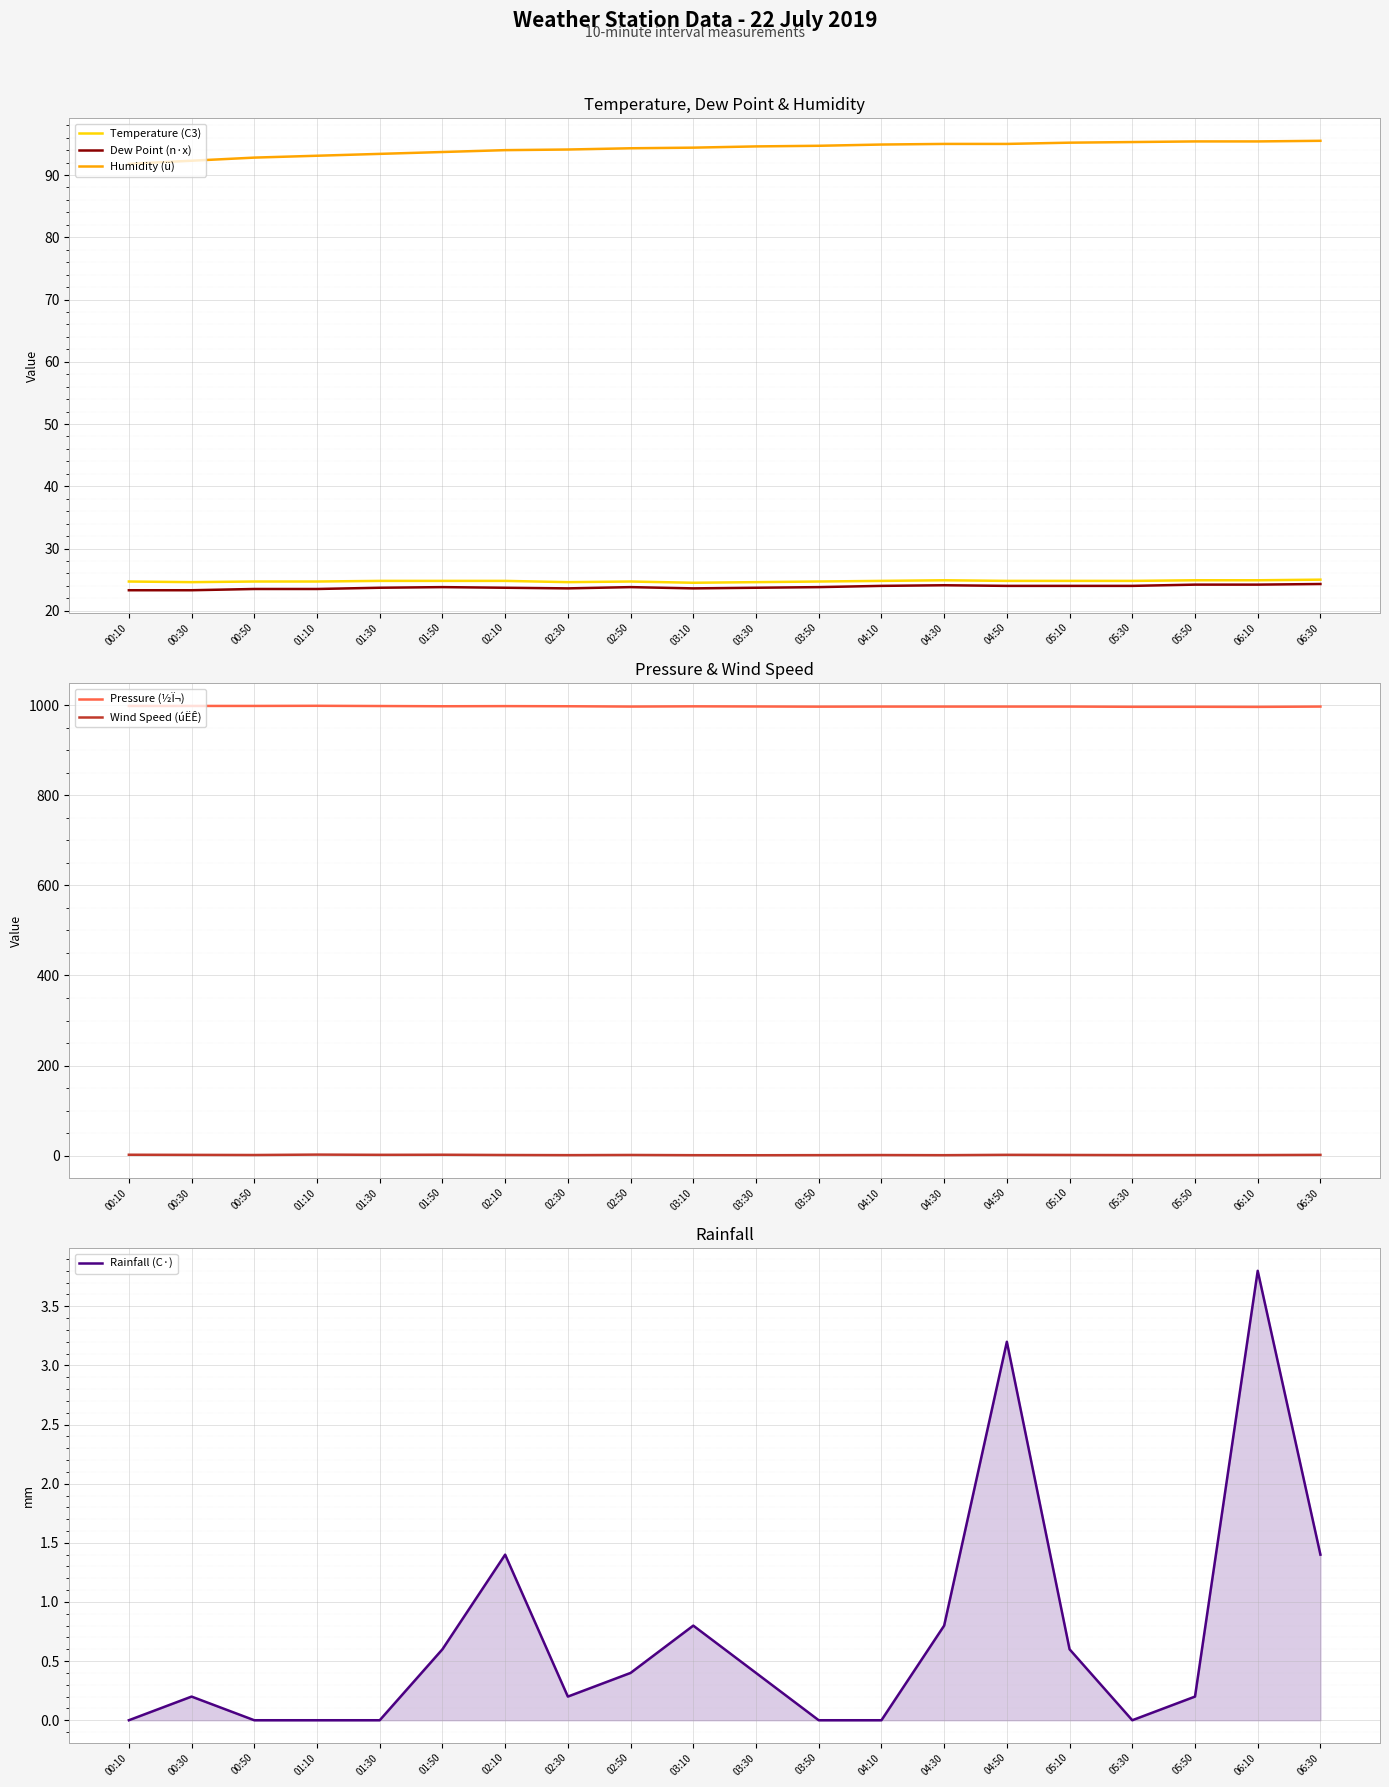

At which category is the sum across all series the highest?

06:10